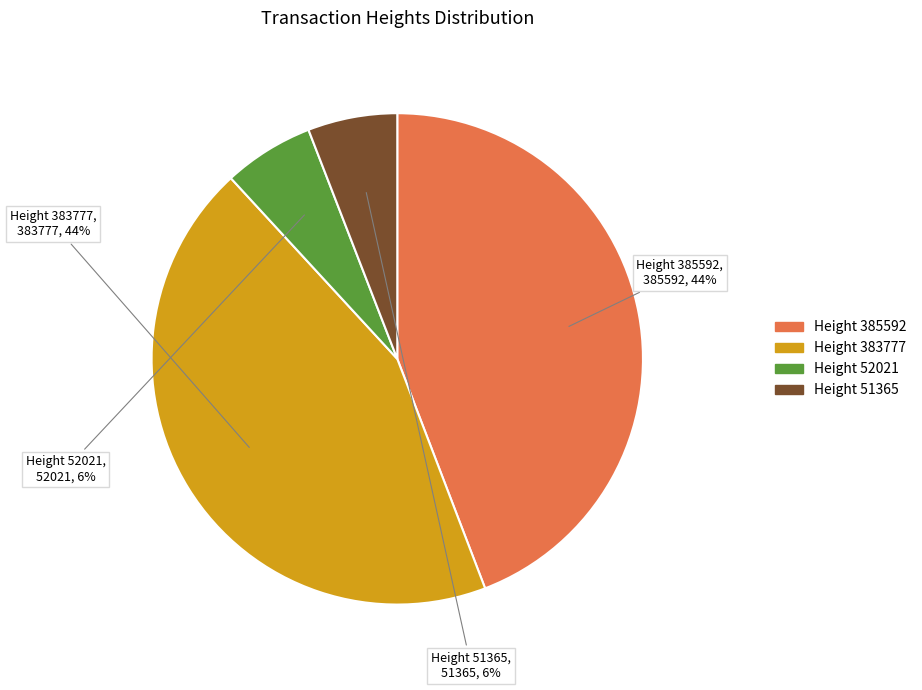

To the nearest percent, what is the average slice percentage?

25%